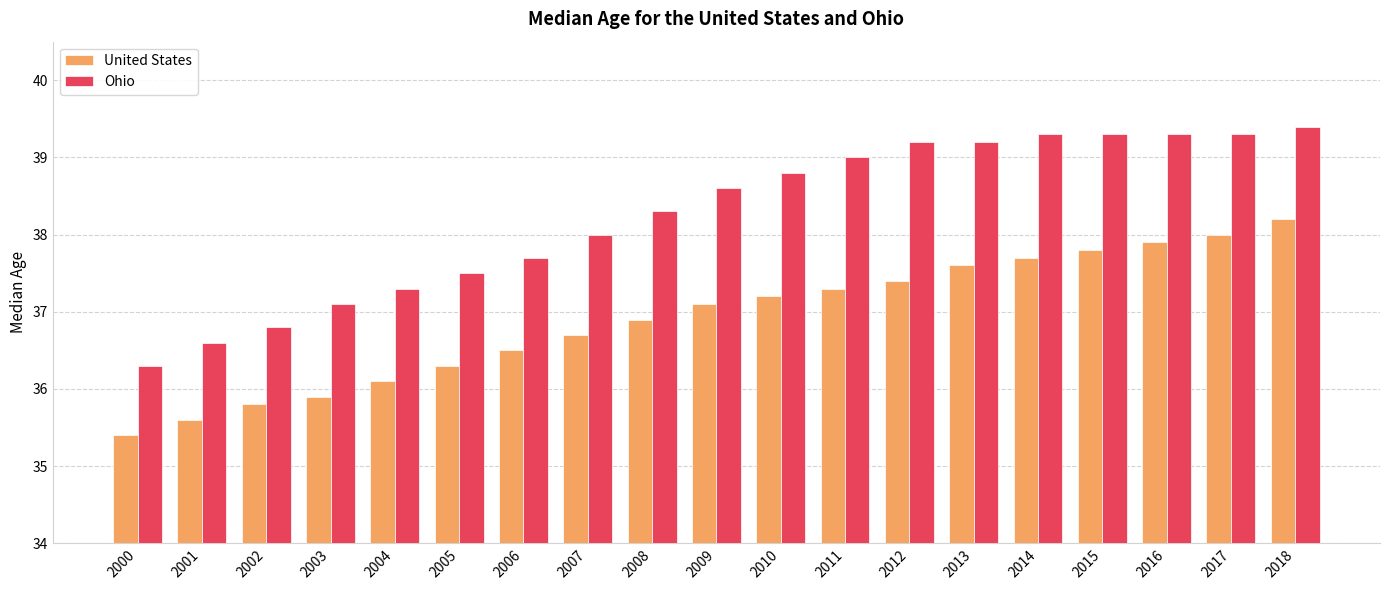

Count the number of data series in this chart.

2